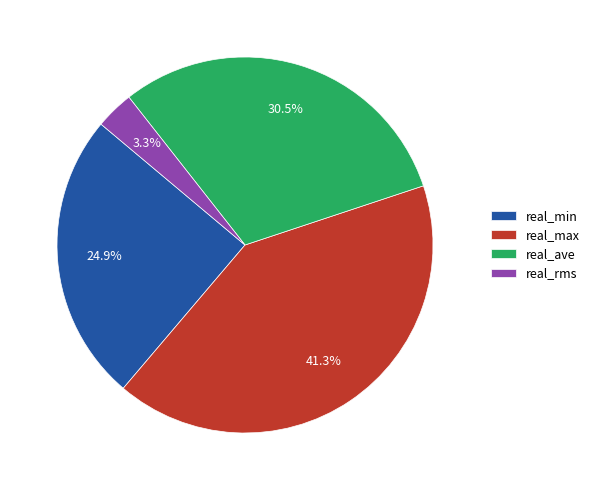

True or false: real_min accounts for 37% of the total.

False